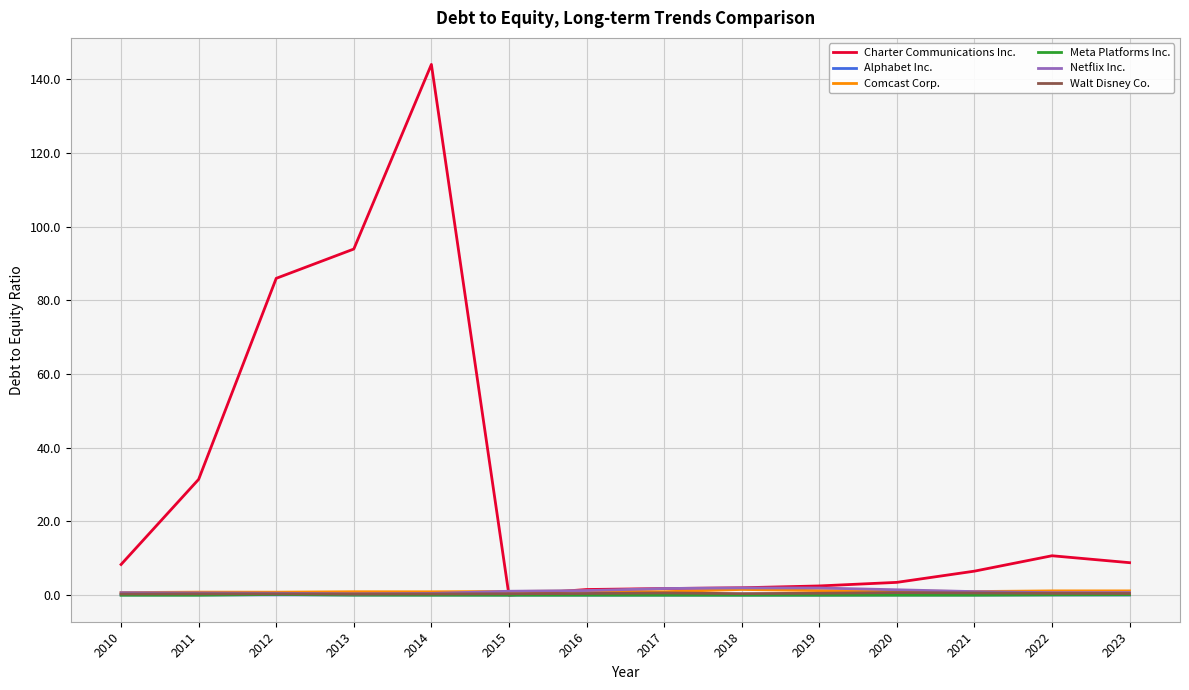

What is the difference between the second highest and second lowest values in the Meta Platforms Inc. series?

0.1